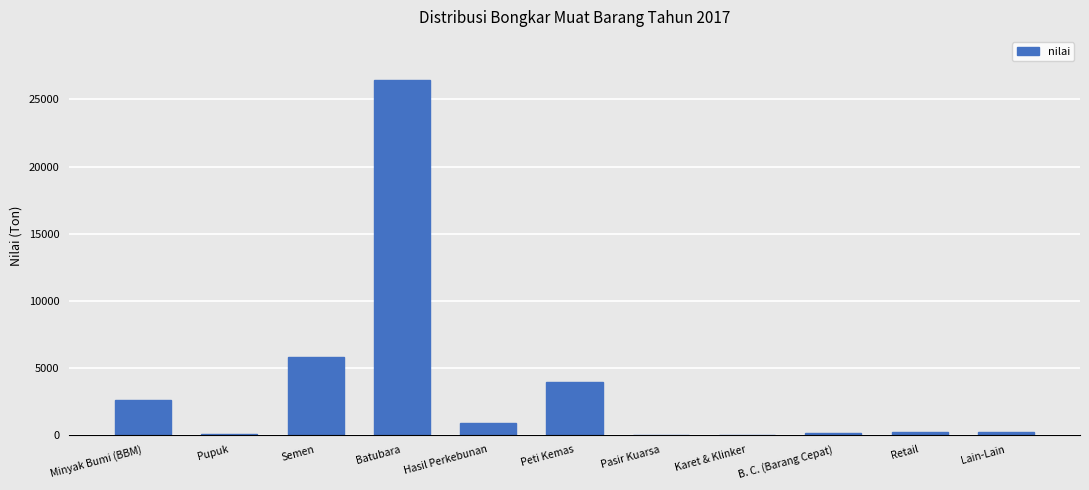

The chart shows a value of 883 at Peti Kemas. True or false?

False